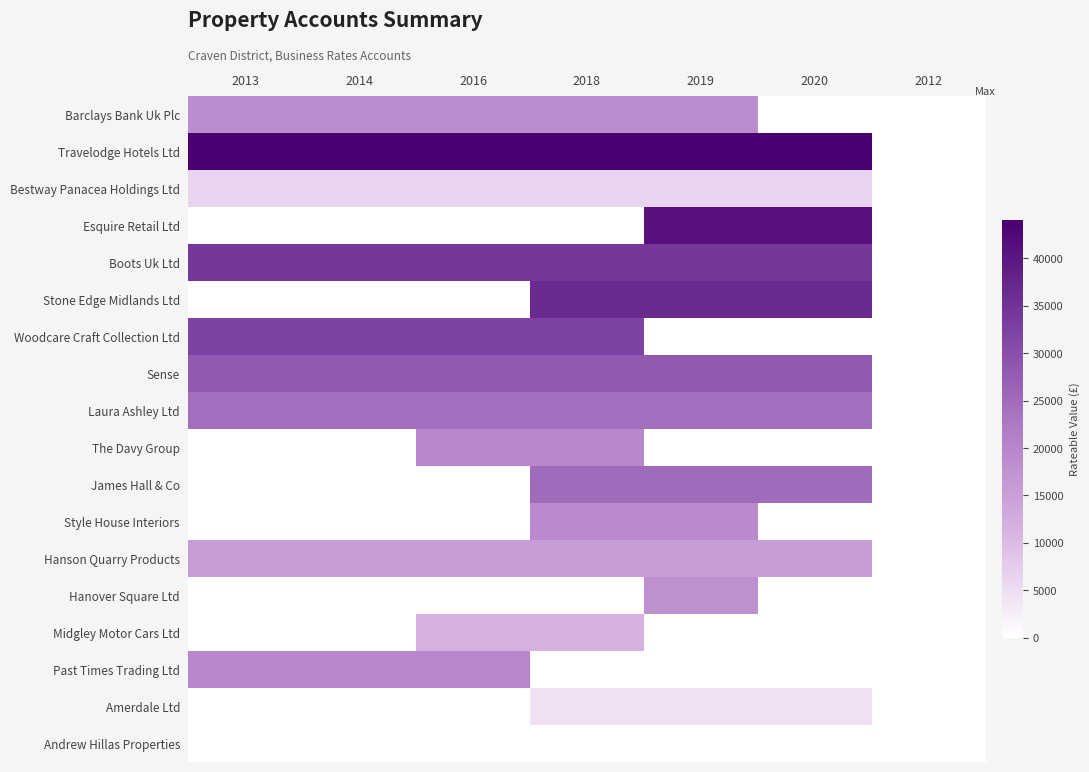

Reading right to left, transcribe all the data shown in this chart.

Barclays Bank Uk Plc: 2012=0	2020=0	2019=18750	2018=18750	2016=18750	2014=18750	2013=18750
Travelodge Hotels Ltd: 2012=0	2020=44000	2019=44000	2018=44000	2016=44000	2014=44000	2013=44000
Bestway Panacea Holdings Ltd: 2012=0	2020=6300	2019=6300	2018=6300	2016=6300	2014=6300	2013=6300
Esquire Retail Ltd: 2012=0	2020=41000	2019=41000	2018=0	2016=0	2014=0	2013=0
Boots Uk Ltd: 2012=0	2020=34250	2019=34250	2018=34250	2016=34250	2014=34250	2013=34250
Stone Edge Midlands Ltd: 2012=0	2020=36500	2019=36500	2018=36500	2016=0	2014=0	2013=0
Woodcare Craft Collection Ltd: 2012=0	2020=0	2019=0	2018=32250	2016=32250	2014=32250	2013=32250
Sense: 2012=0	2020=28250	2019=28250	2018=28250	2016=28250	2014=28250	2013=28250
Laura Ashley Ltd: 2012=0	2020=24500	2019=24500	2018=24500	2016=24500	2014=24500	2013=24500
The Davy Group: 2012=0	2020=0	2019=0	2018=19750	2016=19750	2014=0	2013=0
James Hall & Co: 2012=0	2020=25000	2019=25000	2018=25000	2016=0	2014=0	2013=0
Style House Interiors: 2012=0	2020=0	2019=19250	2018=19250	2016=0	2014=0	2013=0
Hanson Quarry Products: 2012=0	2020=15750	2019=15750	2018=15750	2016=15750	2014=15750	2013=15750
Hanover Square Ltd: 2012=0	2020=0	2019=18000	2018=0	2016=0	2014=0	2013=0
Midgley Motor Cars Ltd: 2012=0	2020=0	2019=0	2018=11750	2016=11750	2014=0	2013=0
Past Times Trading Ltd: 2012=0	2020=0	2019=0	2018=0	2016=19750	2014=19750	2013=19750
Amerdale Ltd: 2012=0	2020=4400	2019=4400	2018=4400	2016=0	2014=0	2013=0
Andrew Hillas Properties: 2012=0	2020=0	2019=0	2018=0	2016=0	2014=0	2013=0